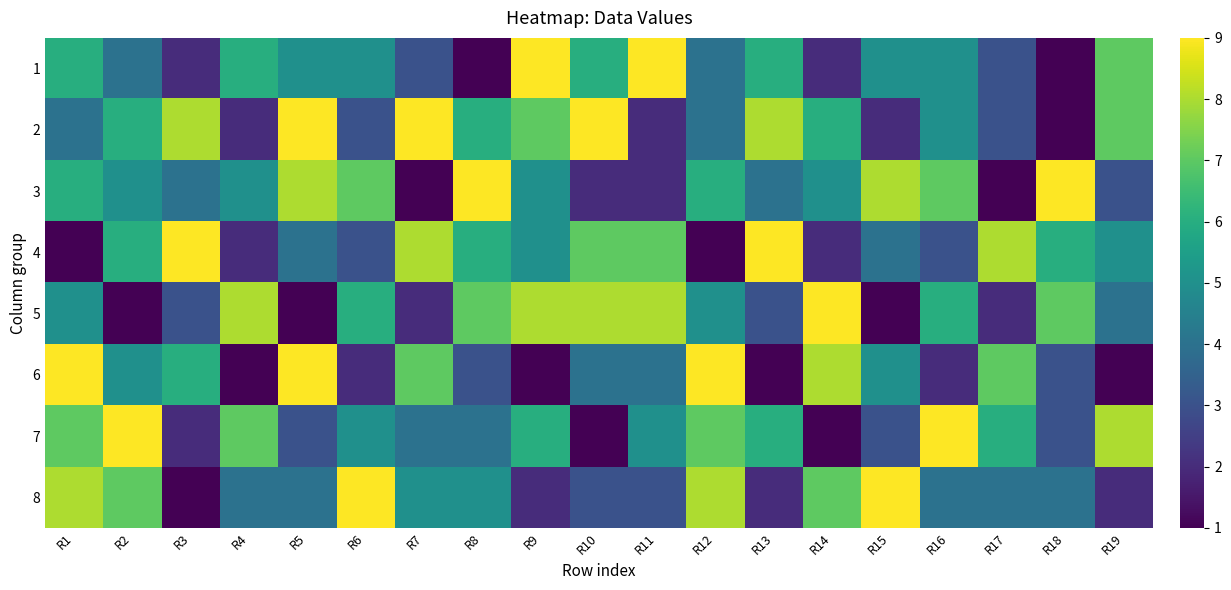

Which category has the highest value across all series?

R9